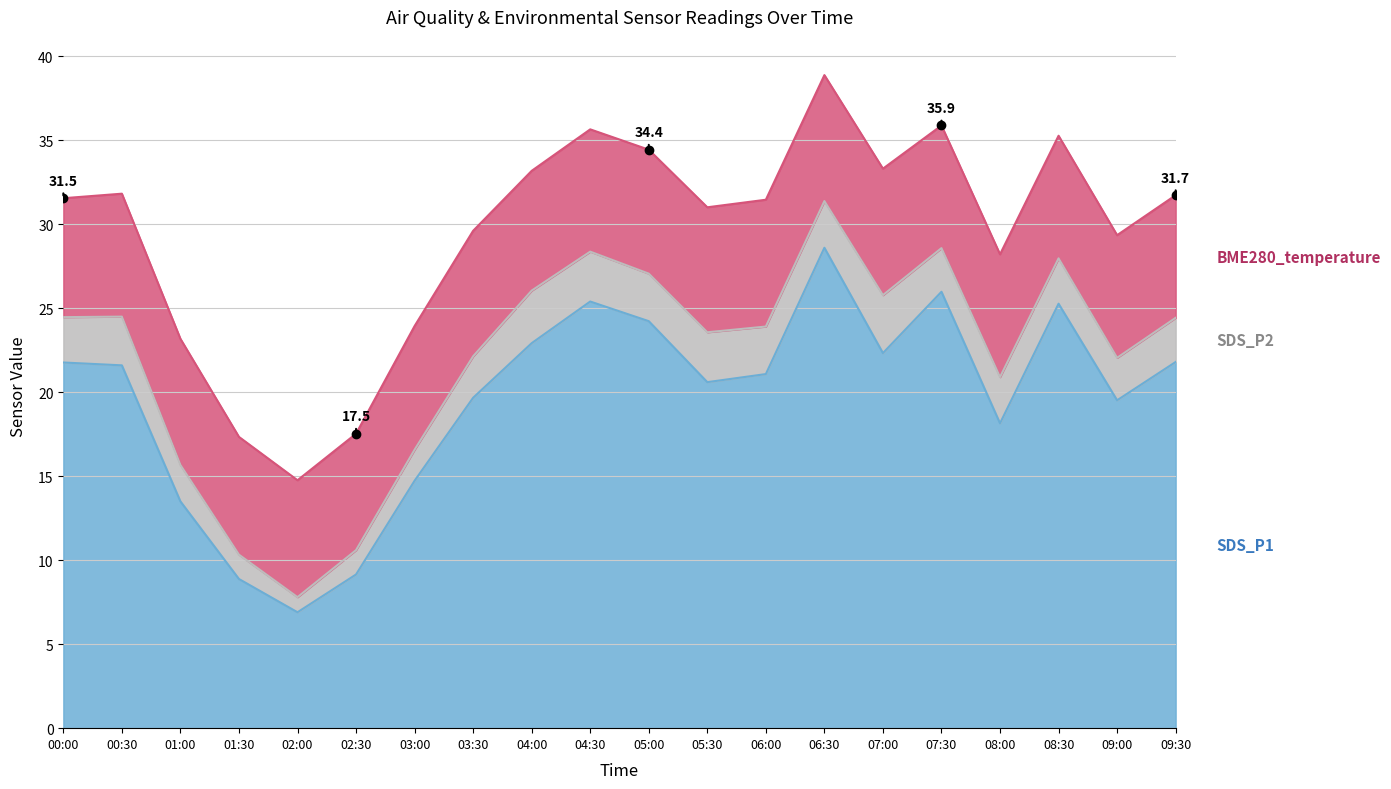

Reading right to left, what are all the values shown in this chart?

SDS_P1: 09:30=21.8	09:00=19.5	08:30=25.3	08:00=18.1	07:30=26.0	07:00=22.3	06:30=28.6	06:00=21.1	05:30=20.6	05:00=24.2	04:30=25.4	04:00=22.9	03:30=19.7	03:00=14.7	02:30=9.2	02:00=6.9	01:30=8.9	01:00=13.5	00:30=21.6	00:00=21.8
SDS_P2: 09:30=2.6	09:00=2.5	08:30=2.7	08:00=2.8	07:30=2.6	07:00=3.5	06:30=2.8	06:00=2.8	05:30=3.0	05:00=2.8	04:30=3.0	04:00=3.1	03:30=2.5	03:00=1.9	02:30=1.4	02:00=0.9	01:30=1.4	01:00=2.2	00:30=2.9	00:00=2.7
BME280_temperature: 09:30=7.3	09:00=7.3	08:30=7.3	08:00=7.3	07:30=7.3	07:00=7.5	06:30=7.5	06:00=7.5	05:30=7.4	05:00=7.4	04:30=7.3	04:00=7.1	03:30=7.5	03:00=7.4	02:30=6.9	02:00=7.0	01:30=7.0	01:00=7.5	00:30=7.3	00:00=7.1